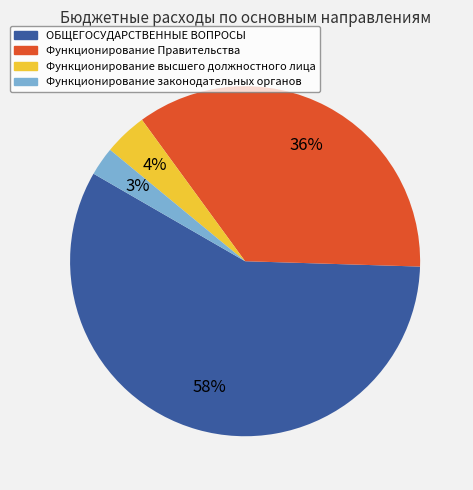

To the nearest percent, what percentage of the pie is Функционирование законодательных органов?

3%